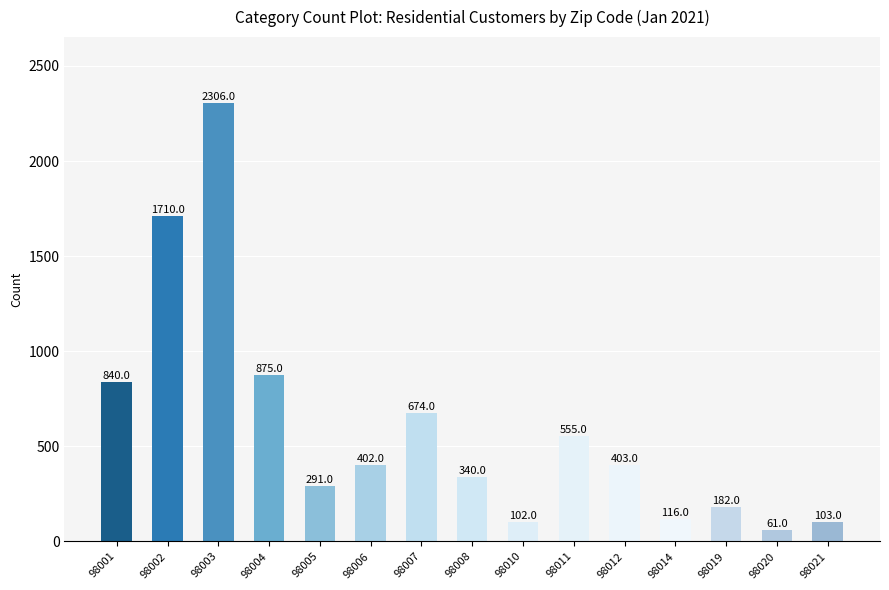

Is it true that the value at 98007 is 1094?

False